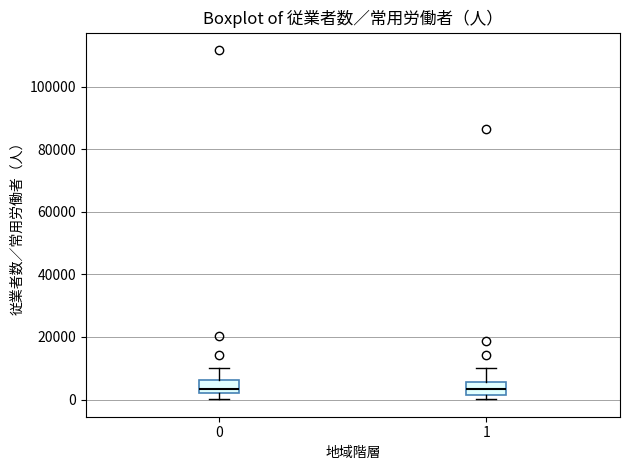

Where does the median line of the box at x = 1 sit on the y-axis? The values are not printed on the chart, so give them approximately, as read against the axis.

4000